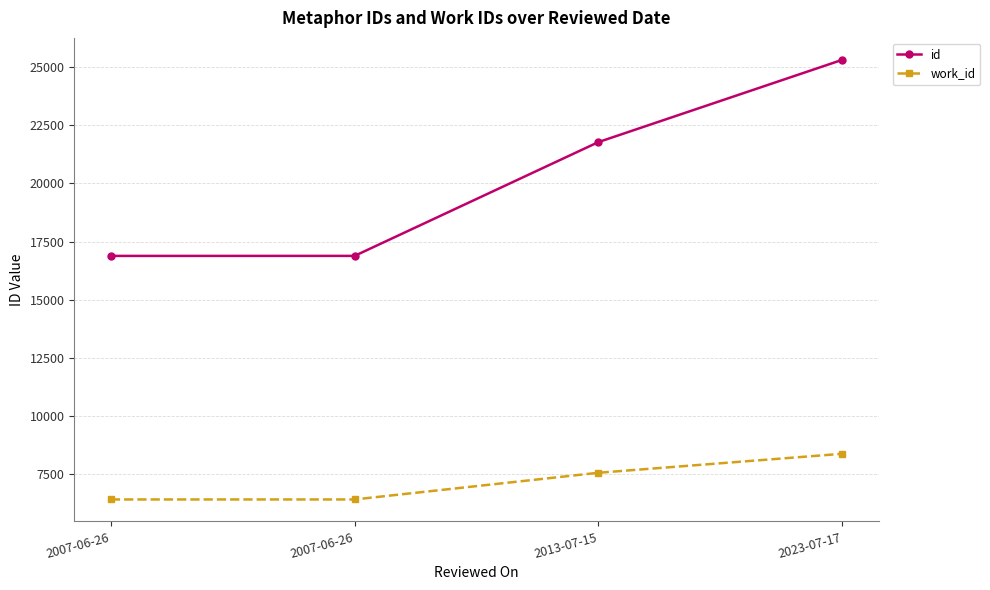

How many data points in id are less than 21780?

2